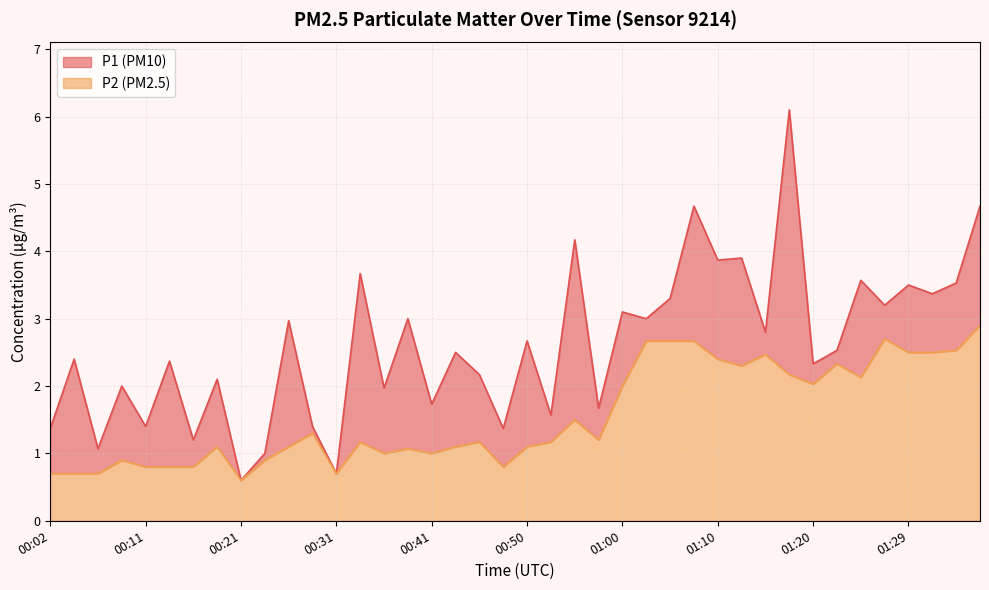

The value of P2 at 00:55 is 2.0. True or false?

False